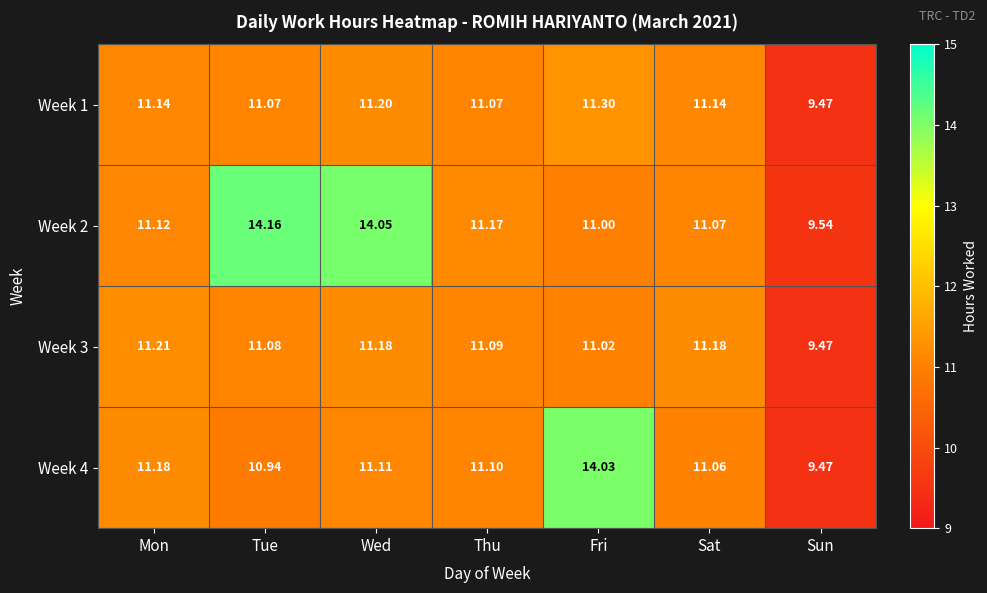

Rank the series by their maximum value, from lowest to highest.

Week 3, Week 1, Week 4, Week 2